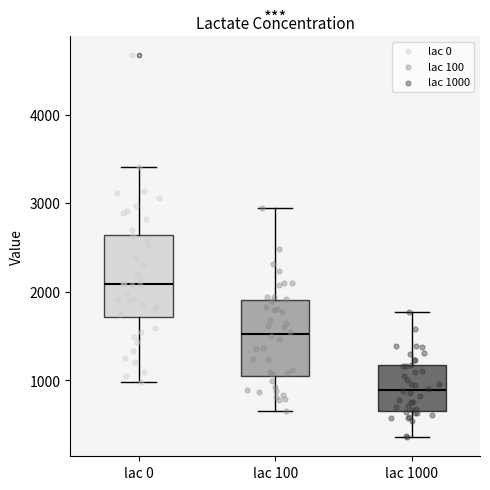

Where does the lower whisker of the box for lac 100 end on the y-axis? The values are not printed on the chart, so give them approximately, as read against the axis.

700